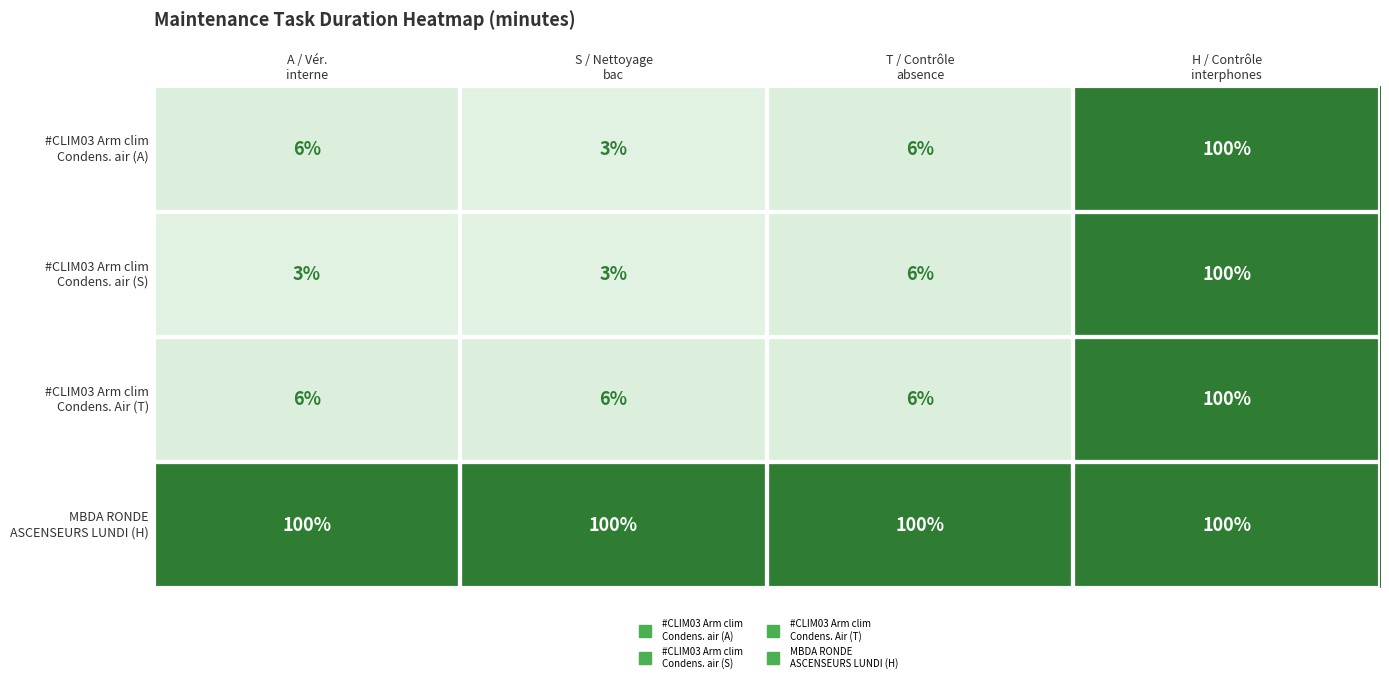

What is the smallest value displayed?

3